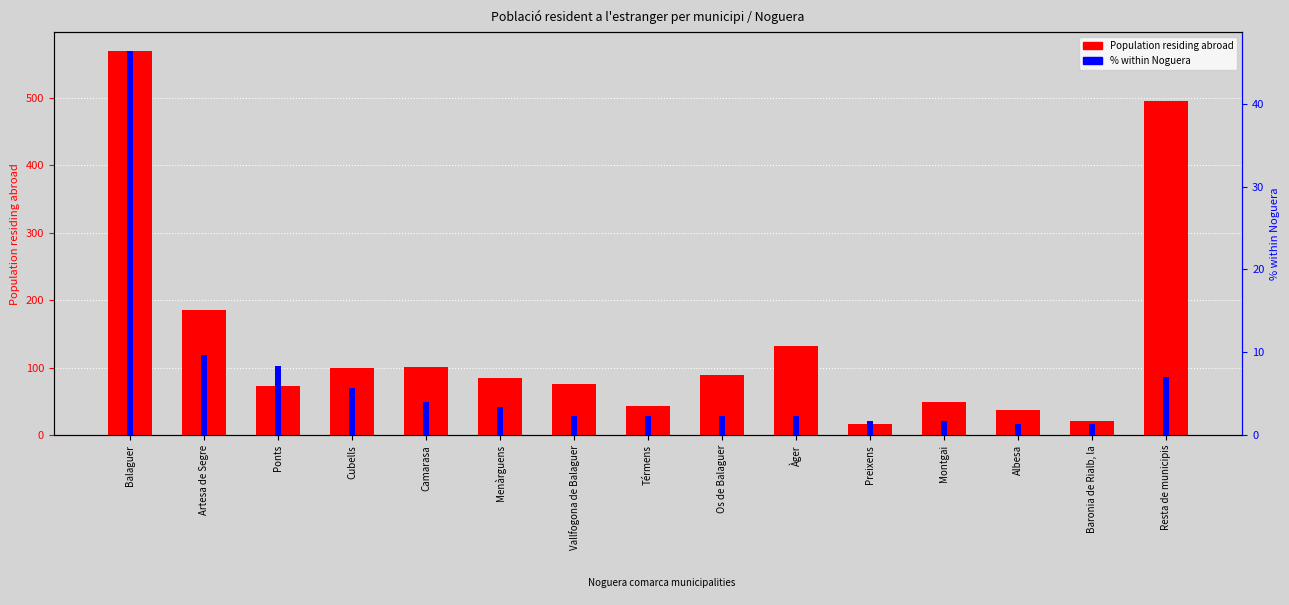

The value of Population residing abroad at Balaguer is 261.4. True or false?

False